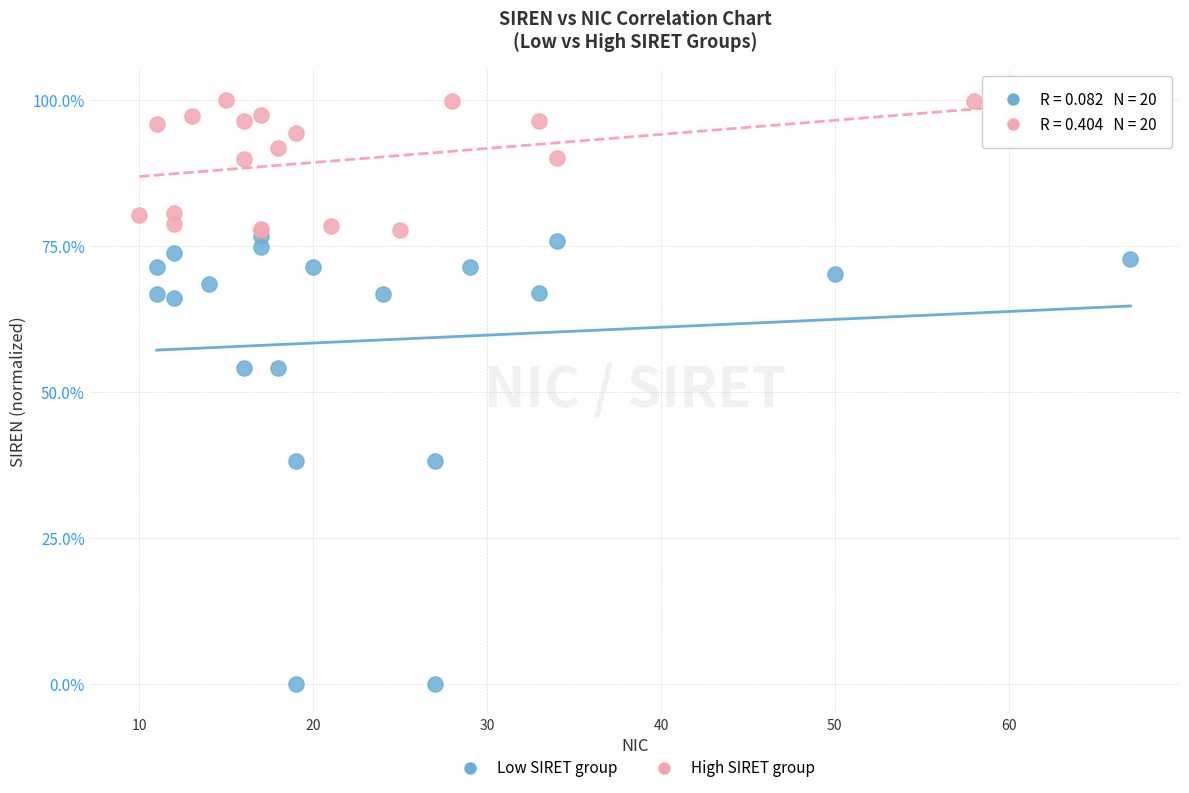

Which series has the largest Y range (max minus min)?

Low SIRET group